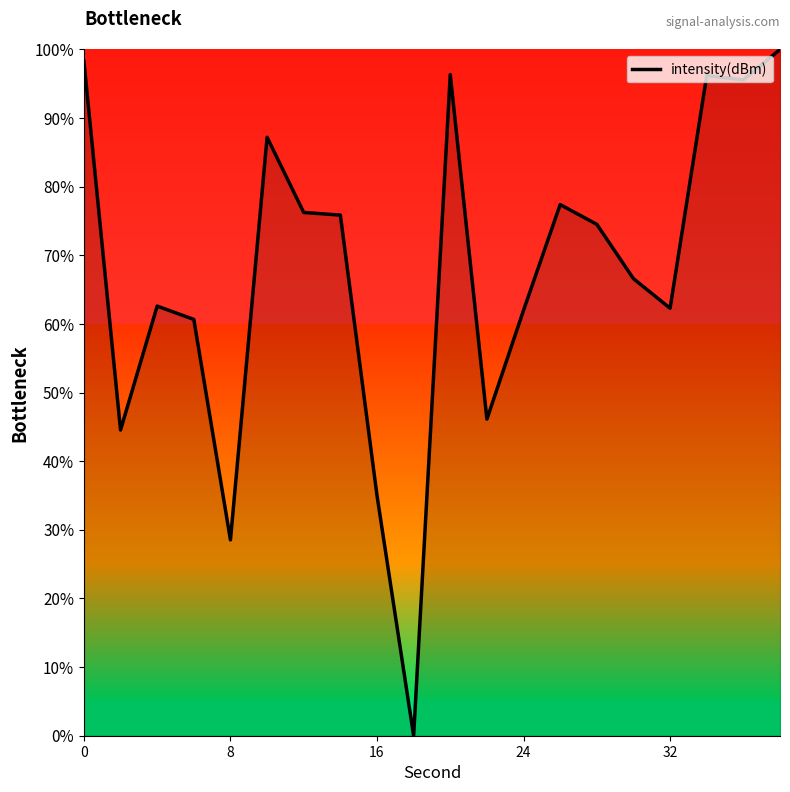

How many values are below 74?

10